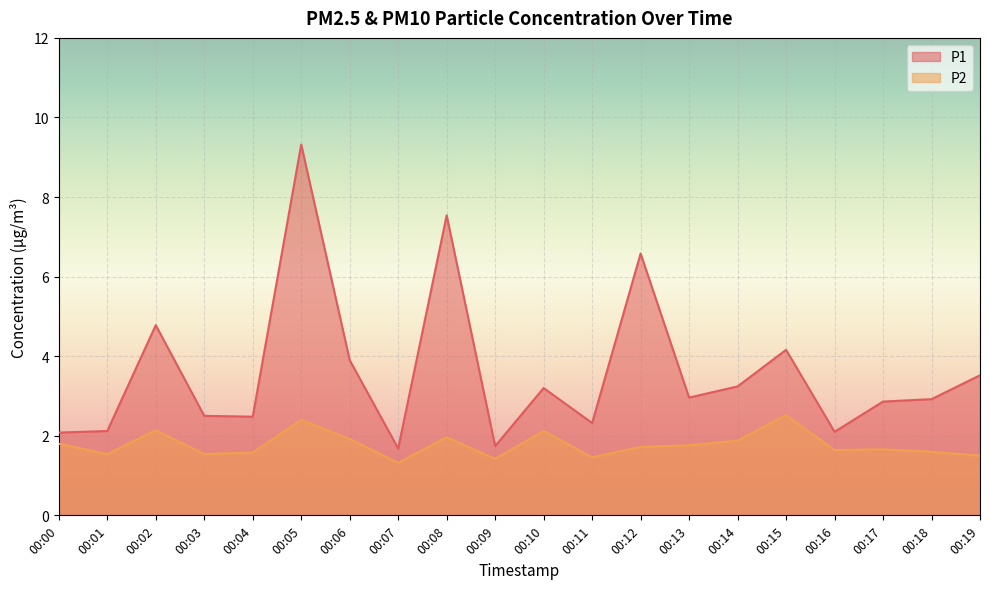

How many interior local valleys does the P1 series have?

6